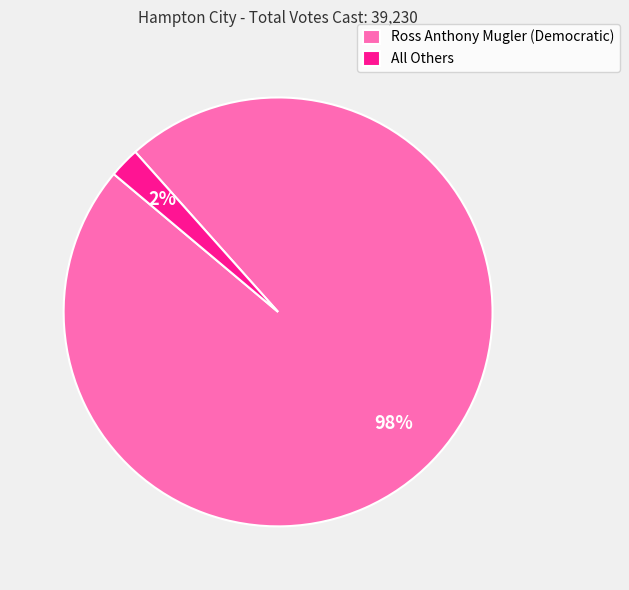

How many slices are in this pie chart?

2